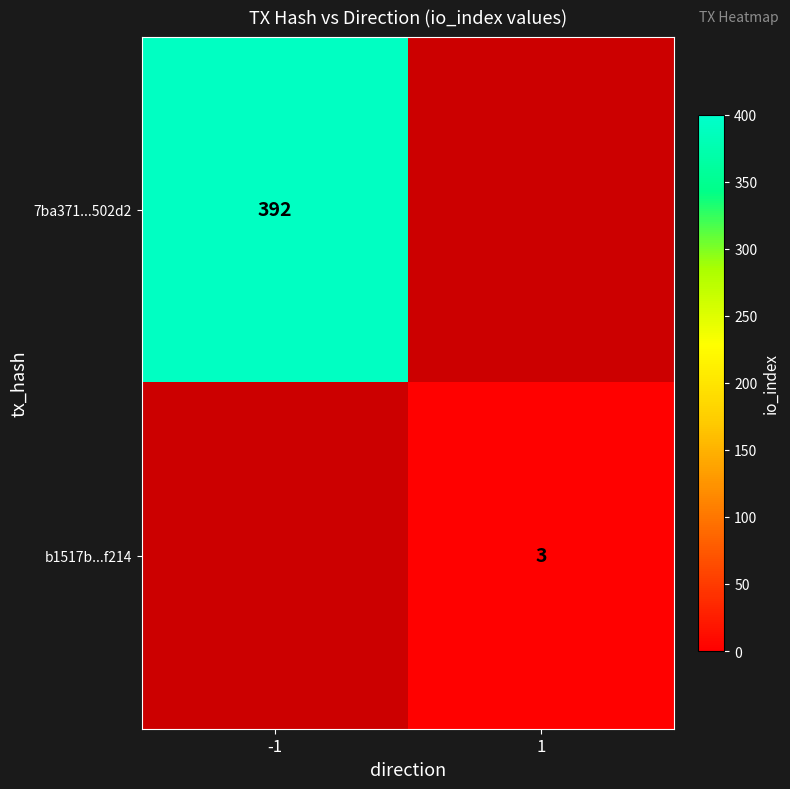

The value of b1517b...f214 at 1 is 3. True or false?

True